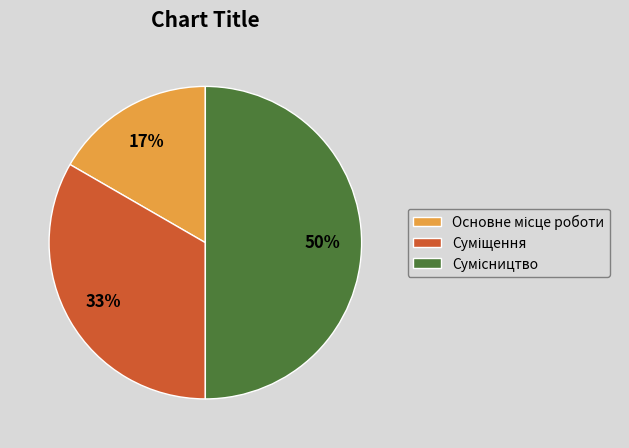

To the nearest percent, what is the difference between the largest and smallest slice percentages?

33%